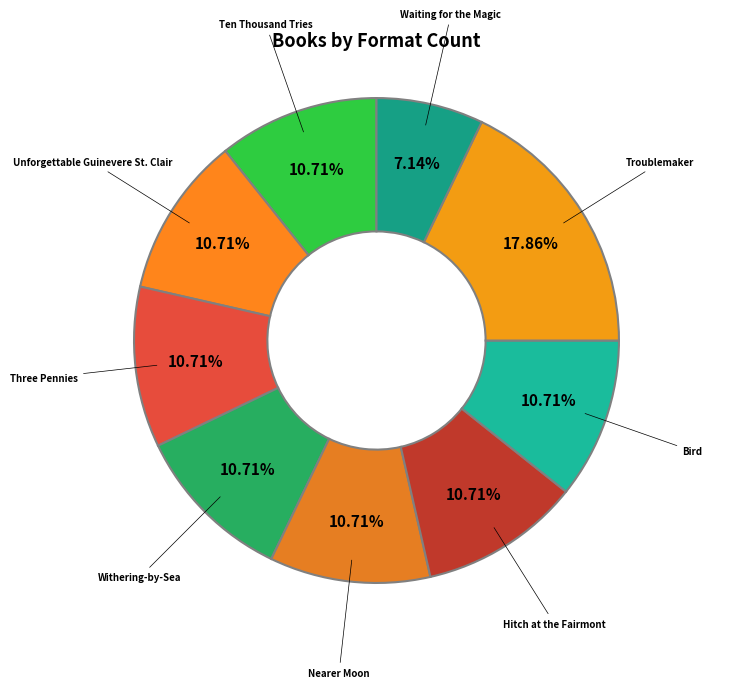

To the nearest percent, what portion does Bird represent?

11%